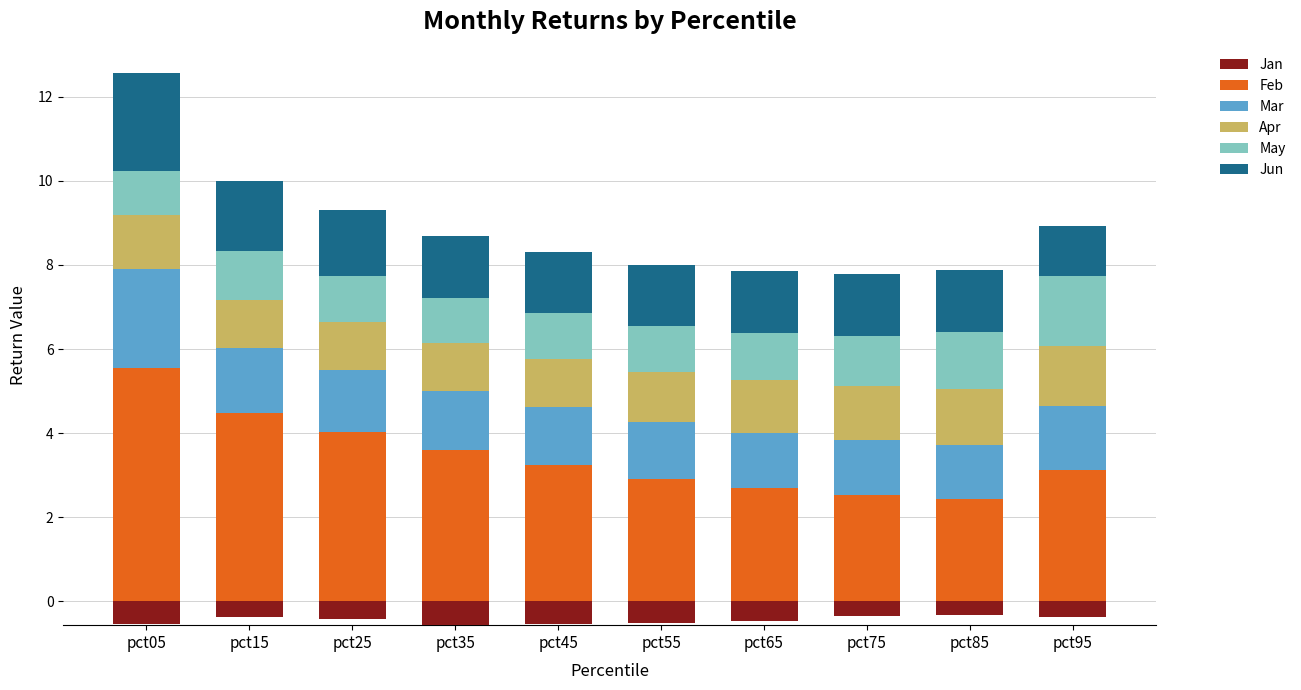

The value of Jan at pct35 is 0.0. True or false?

True